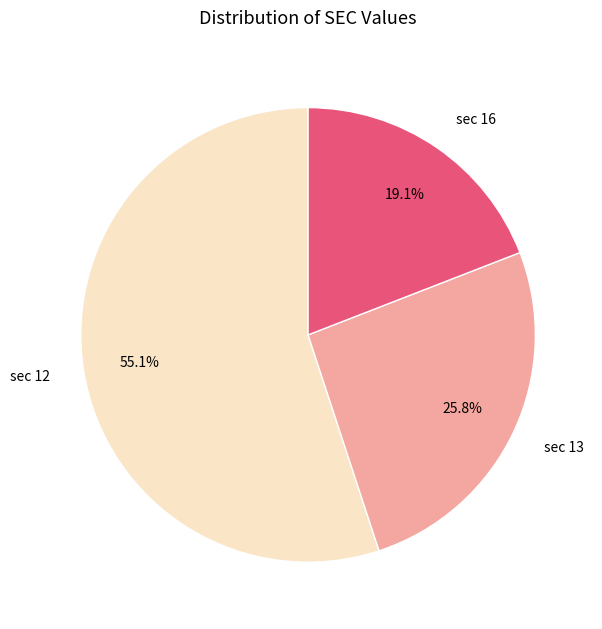

Which category has the biggest portion of the pie?

sec 12